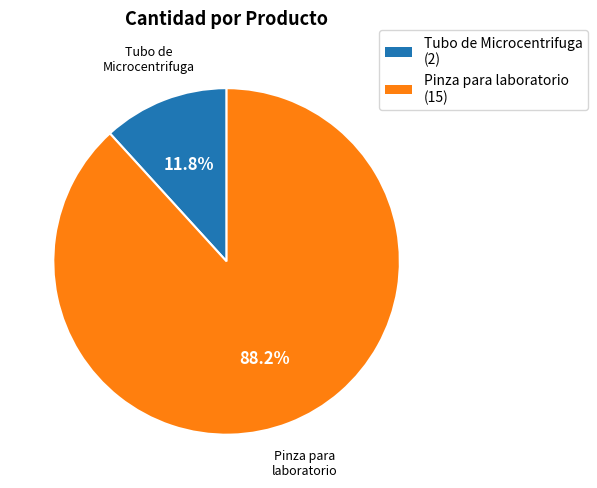

To the nearest percent, what percentage of the pie is Tubo de Microcentrifuga?

12%